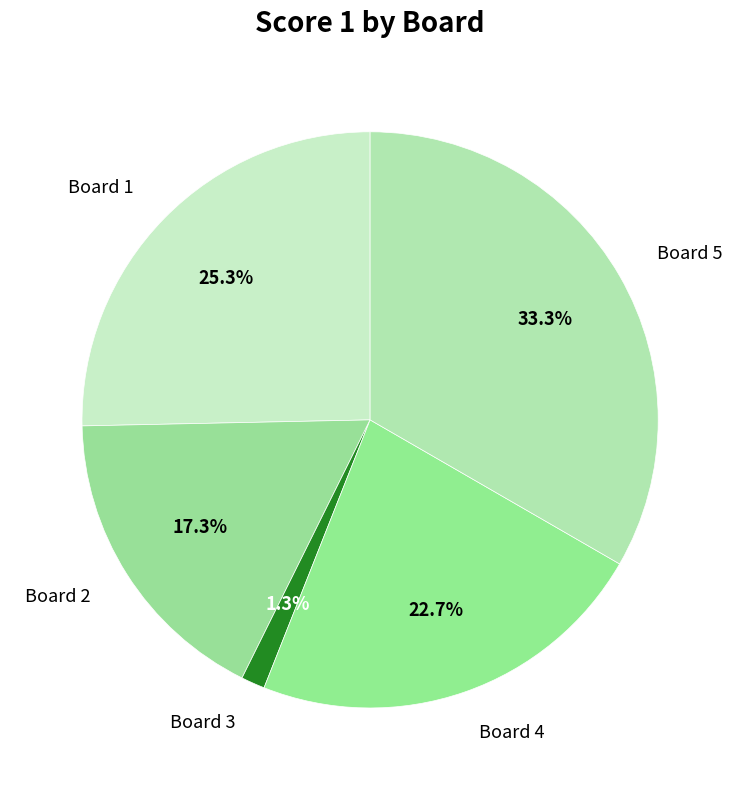

To the nearest percent, what is the average slice percentage?

20%